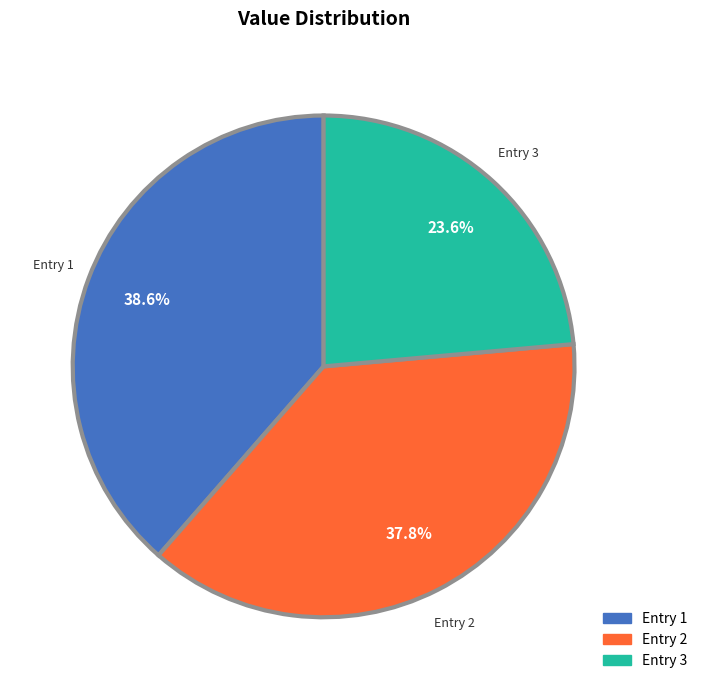

Does any single category account for the majority?

No